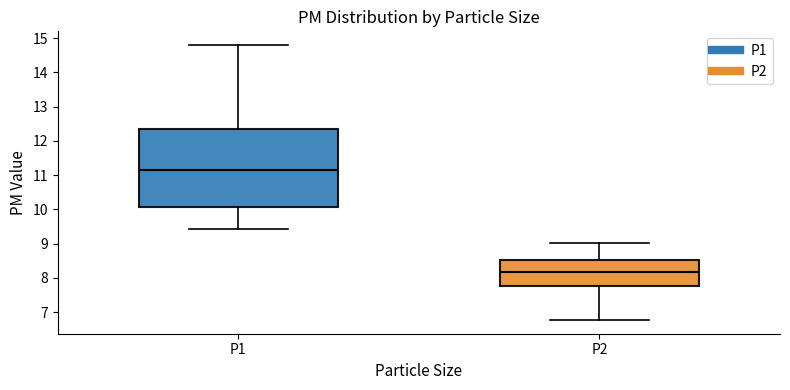

Reading left to right, read every box against the y-axis: the position of its median line, the range the box covers, and the ends of its whiskers. The values are not printed on the chart, so give them approximately, as read against the axis.

P1: median 11.2, box 10.1 to 12.3, whiskers 9.4 to 14.8
P2: median 8.2, box 7.8 to 8.5, whiskers 6.8 to 9.0